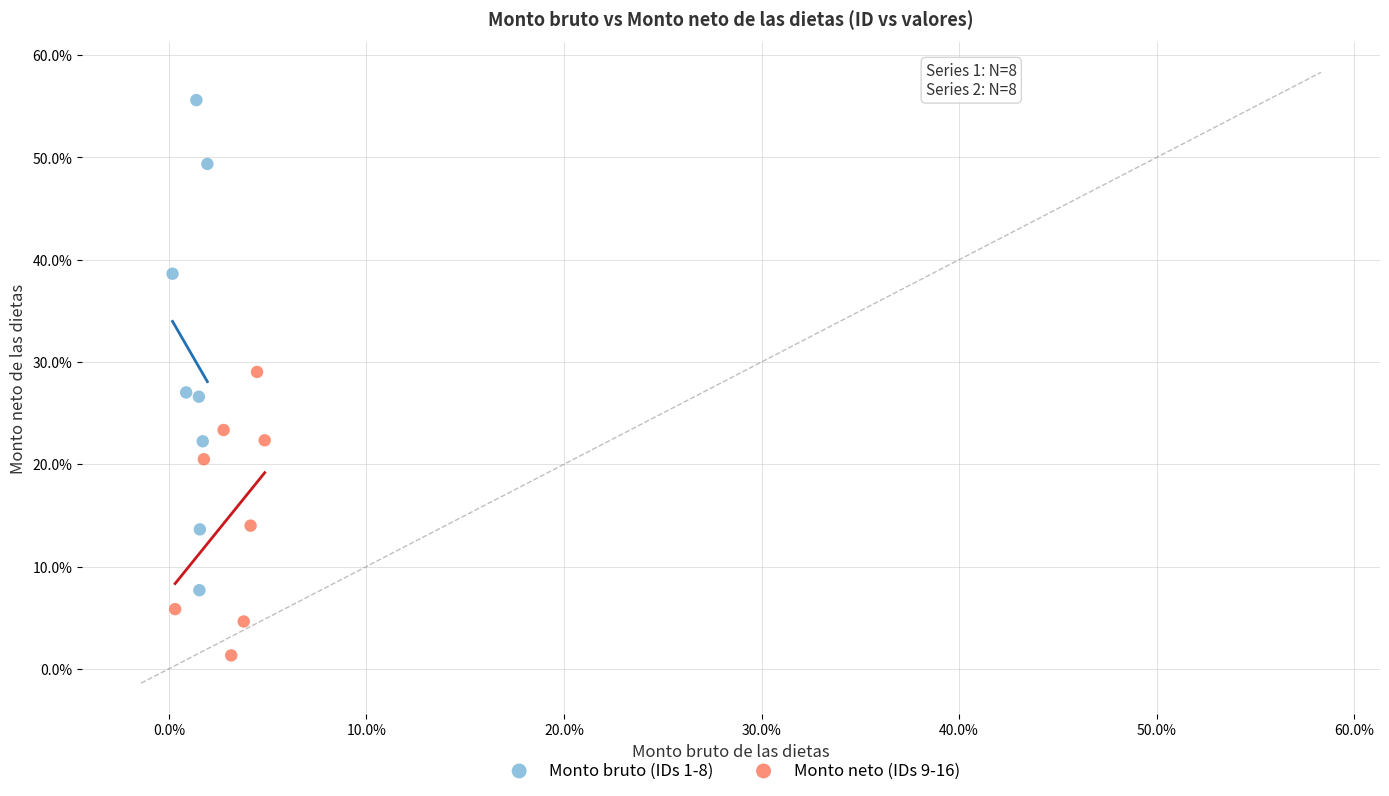

Which series has the largest Y range (max minus min)?

Monto bruto (IDs 1-8)